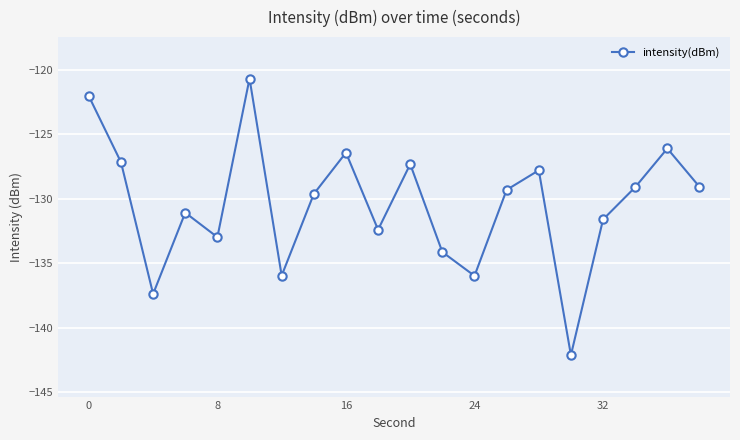

Reading left to right, what are all the values shown in this chart?

-122.0	-127.2	-137.4	-131.1	-133.0	-120.7	-136.0	-129.6	-126.4	-132.4	-127.3	-134.1	-136.0	-129.3	-127.8	-142.1	-131.6	-129.1	-126.1	-129.1